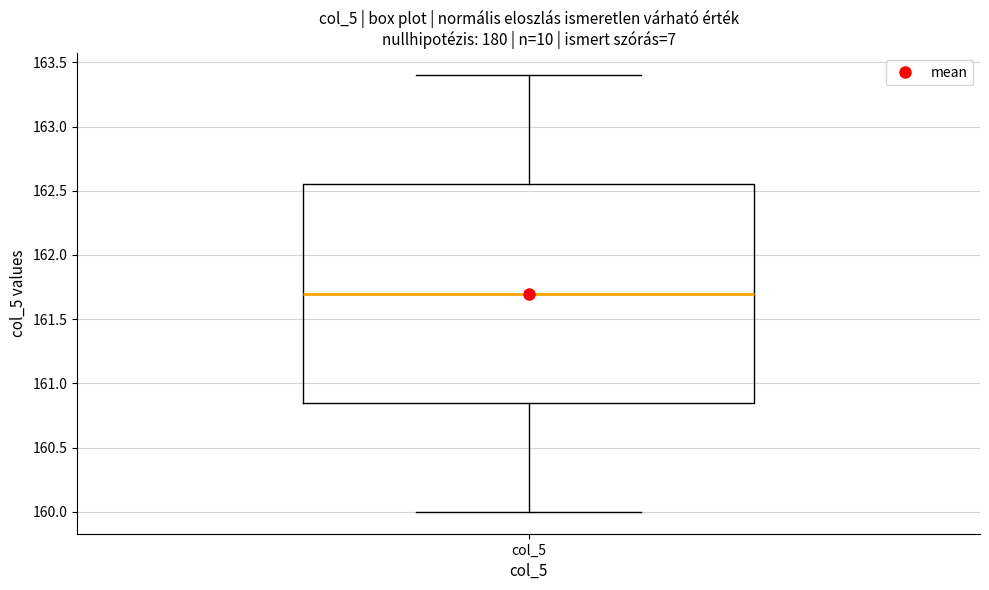

Read this box plot against the y-axis: the position of the median line, the range covered by the box, and the ends of both whiskers. The values are not printed on the chart, so give them approximately, as read against the axis.

median 161.70, box 160.85 to 162.55, whiskers 160.00 to 163.40